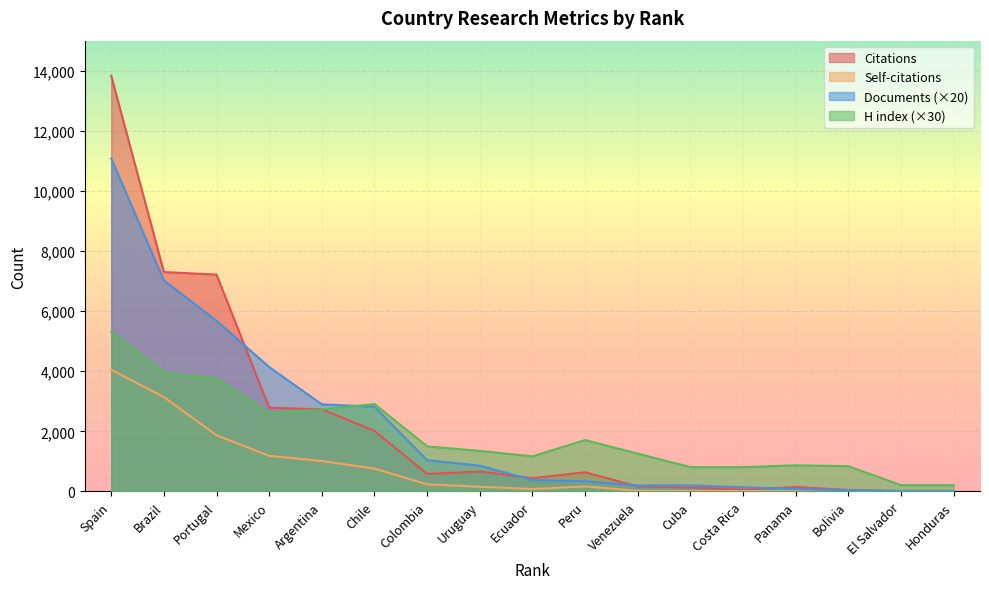

What is the minimum value for Documents?

20